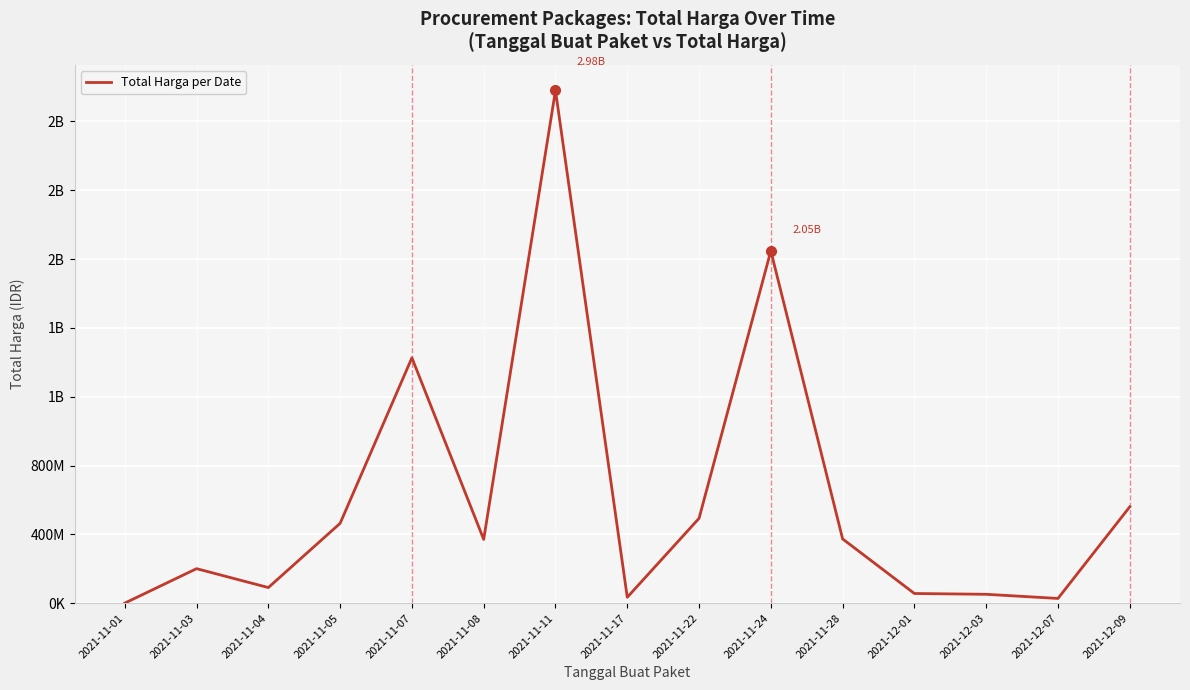

What is the difference between the values at 2021-12-01 and 2021-11-04?

34519275